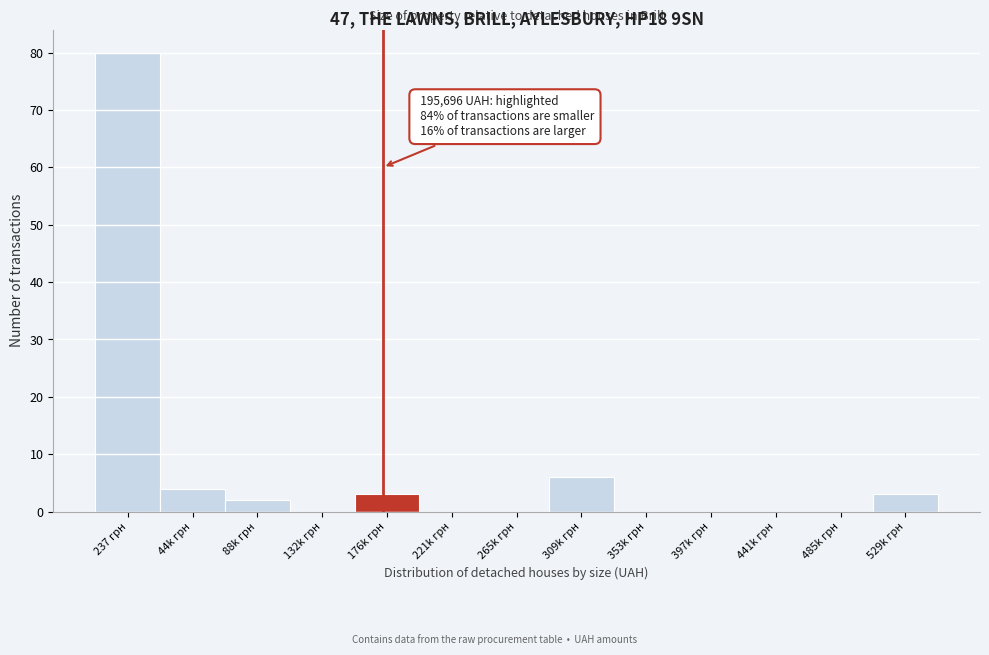

Reading right to left, transcribe all the data shown in this chart.

529k грн=3	485k грн=0	441k грн=0	397k грн=0	353k грн=0	309k грн=6	265k грн=0	221k грн=0	176k грн=3	132k грн=0	88k грн=2	44k грн=4	237 грн=80